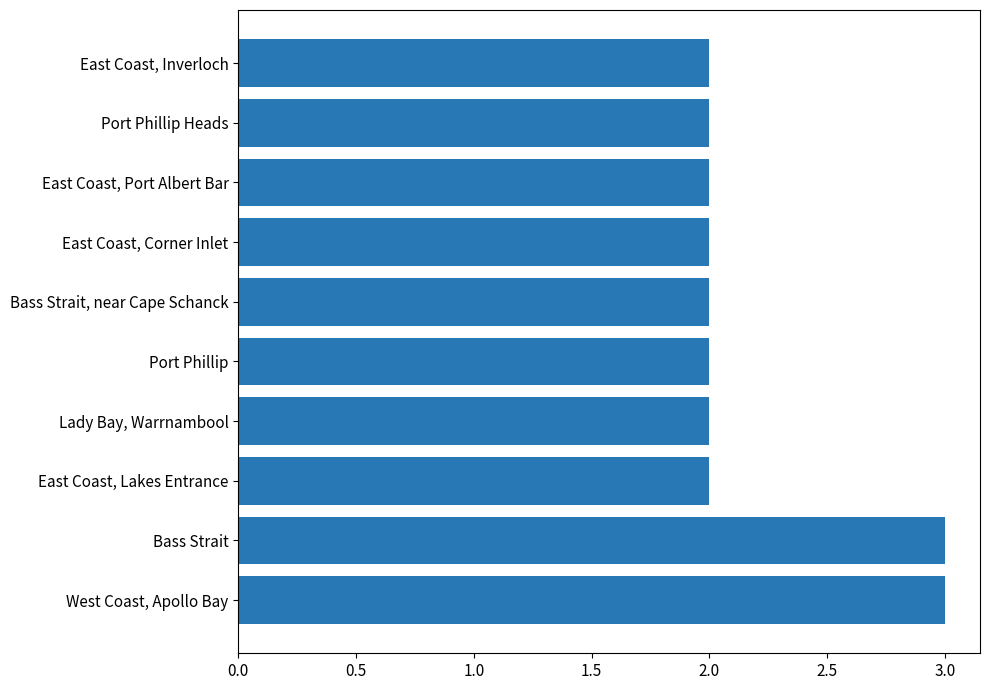

How many series are shown in this chart?

1